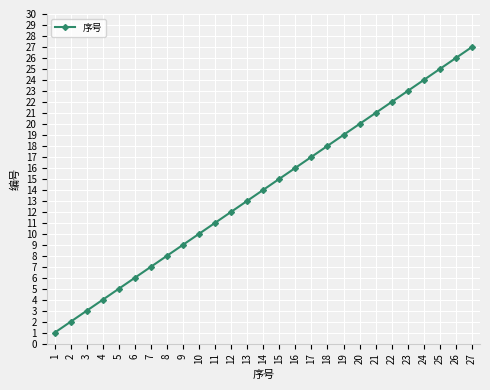

Which has a higher value, 23 or 2?

23